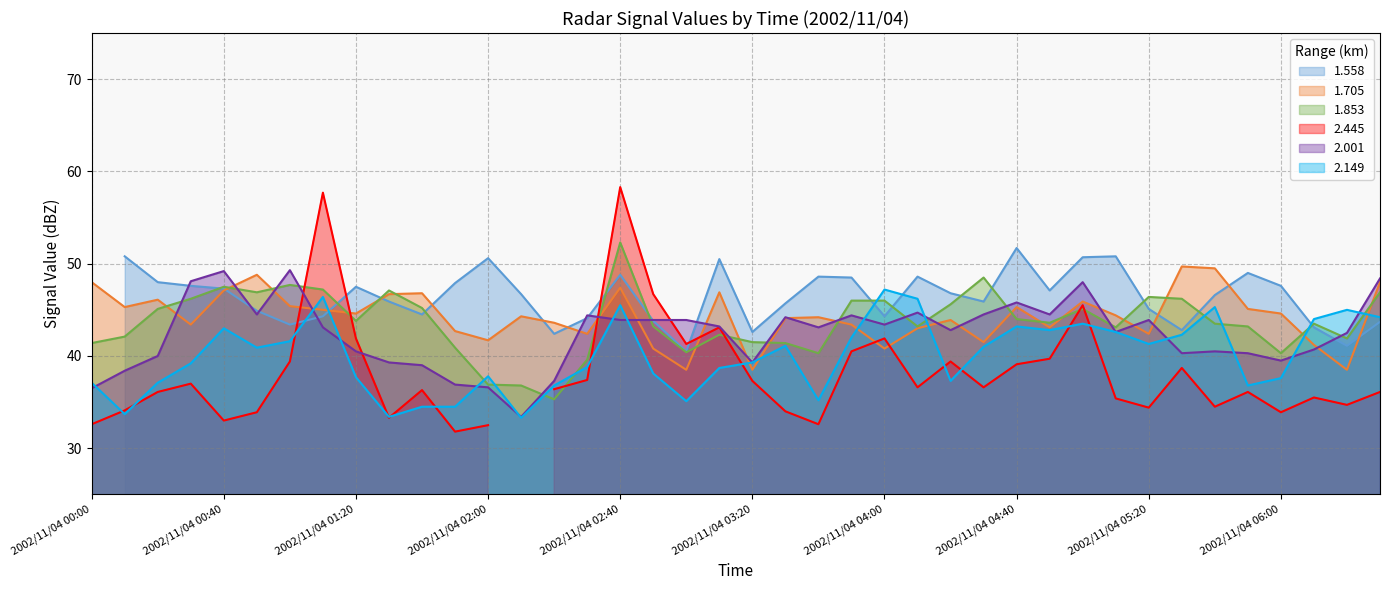

Which category has the lowest value in the 2.001 series?

2002/11/04 02:10